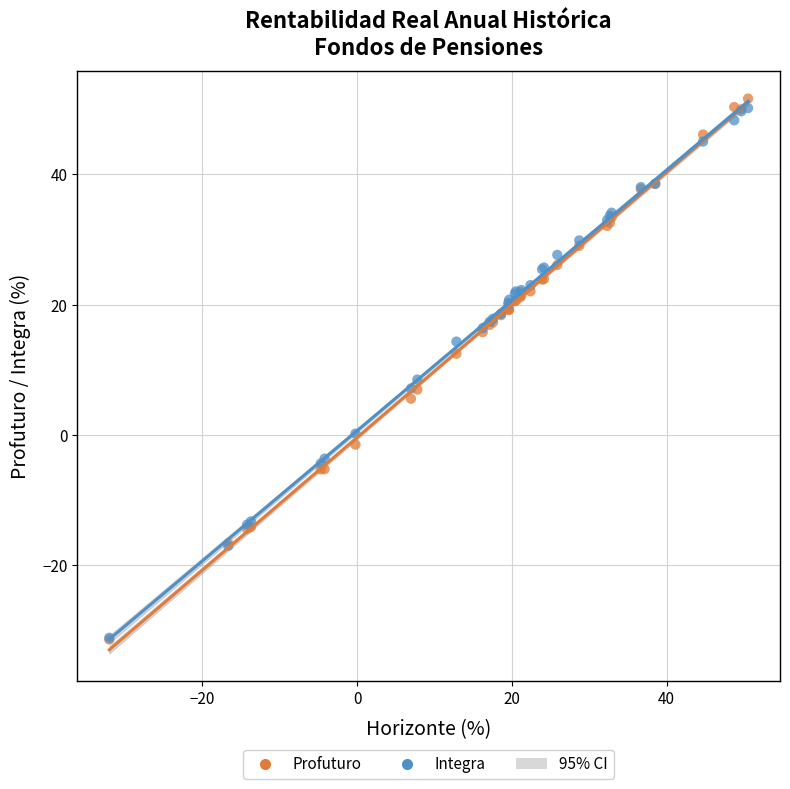

In the Profuturo series, what Y value is closest to 10?

12.5